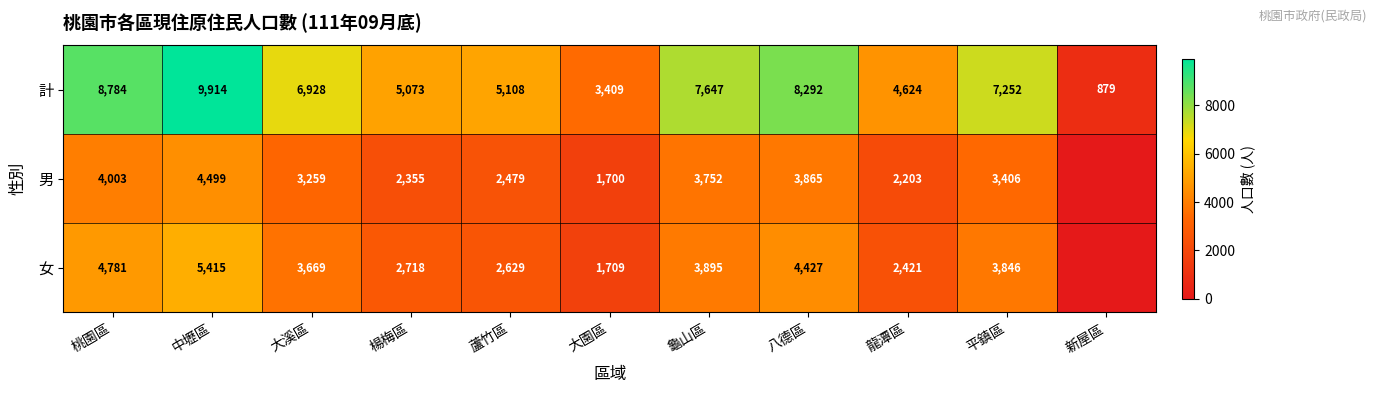

At which label does 計 first exceed 6928?

桃園區